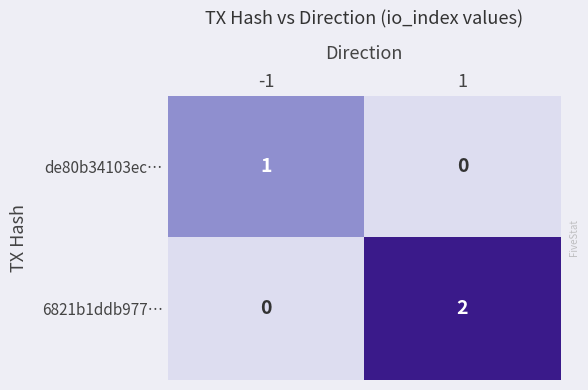

How many series are shown in this chart?

2